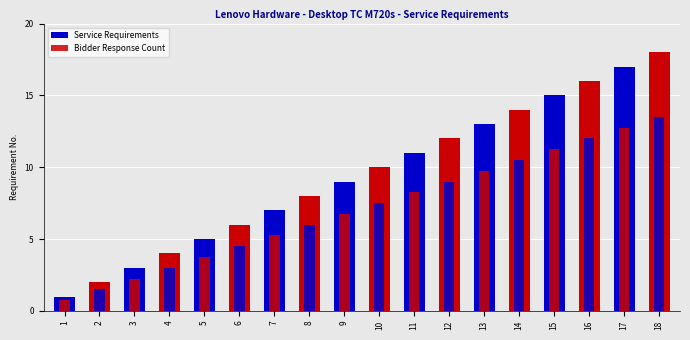

What are all the series names shown in the legend?

Service Requirements, Bidder Response Count